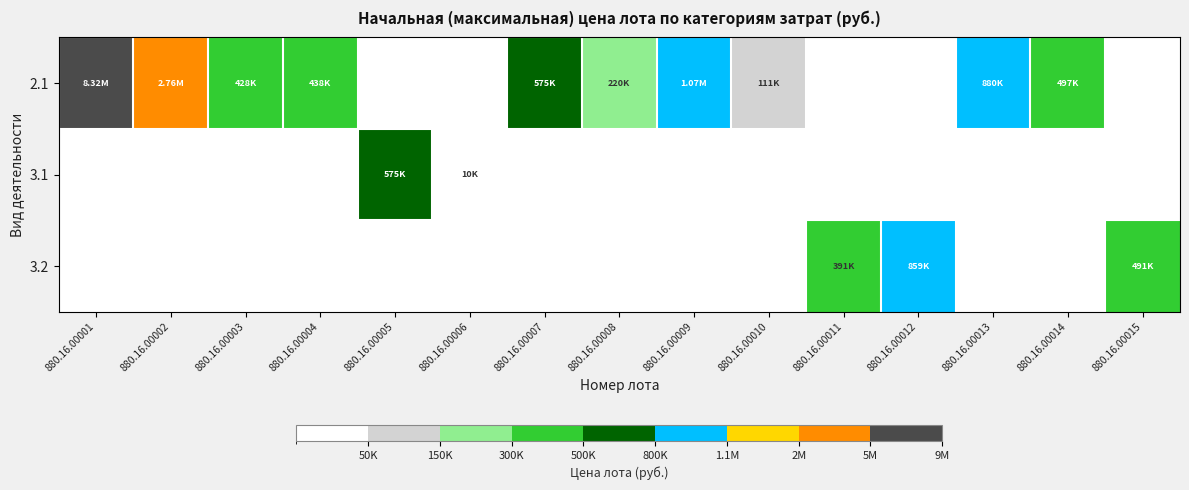

At which category is the sum across all series the highest?

880.16.00001